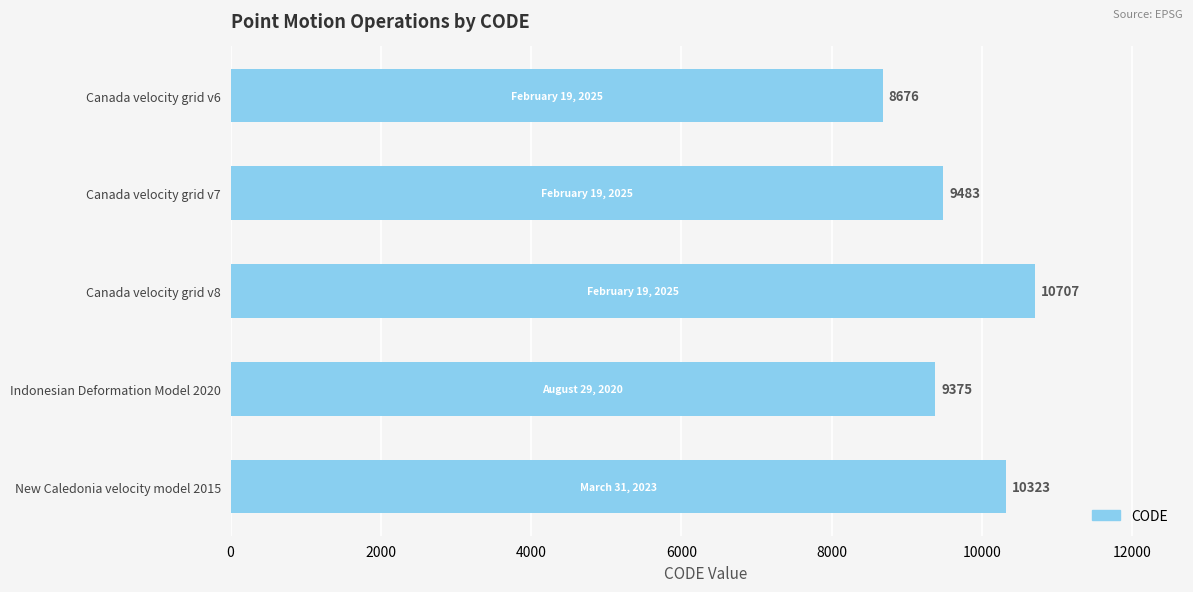

Rank the categories by value from lowest to highest.

Canada velocity grid v6, Indonesian Deformation Model 2020, Canada velocity grid v7, New Caledonia velocity model 2015, Canada velocity grid v8